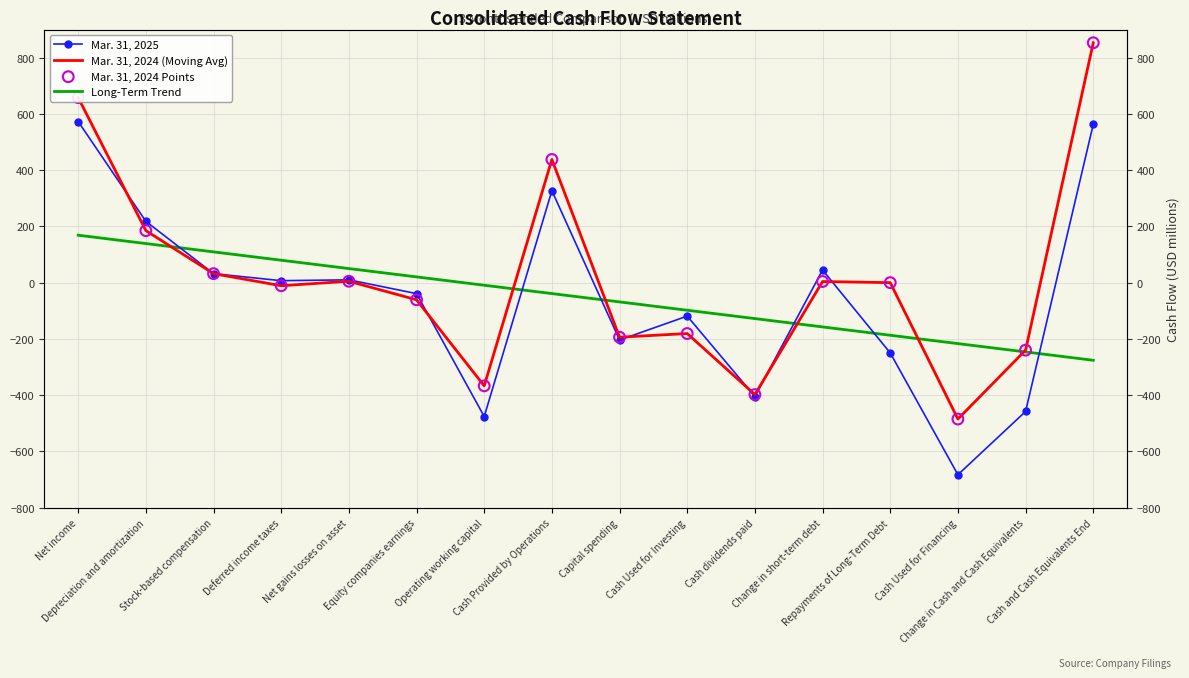

At how many categories does at least one series exceed 310?

3